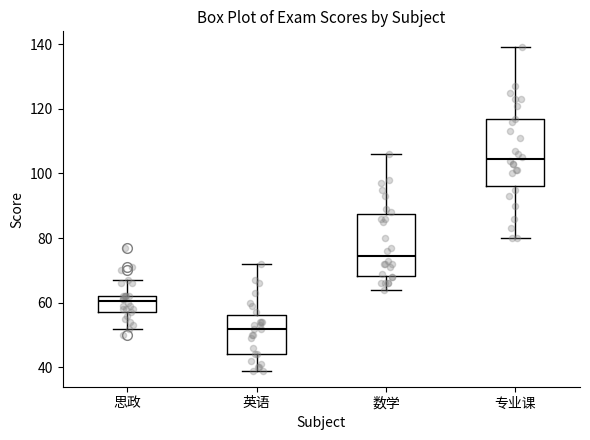

Which box has the highest median line?

专业课